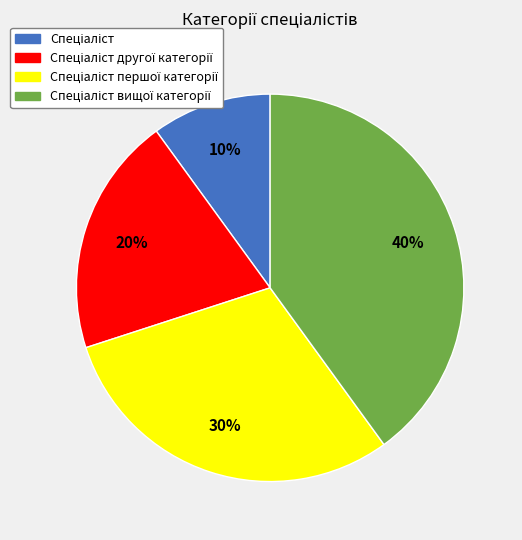

To the nearest percent, what is the average slice percentage?

25%